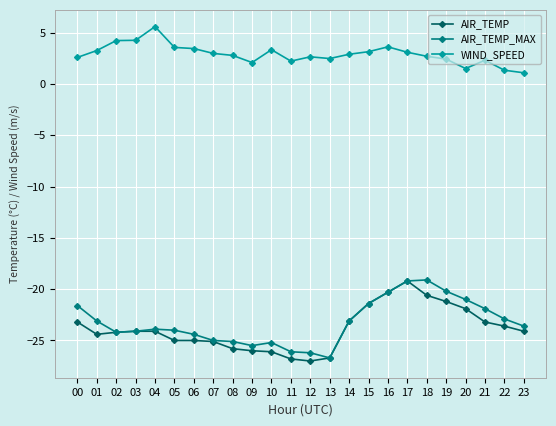

How many data points does each series have?

24